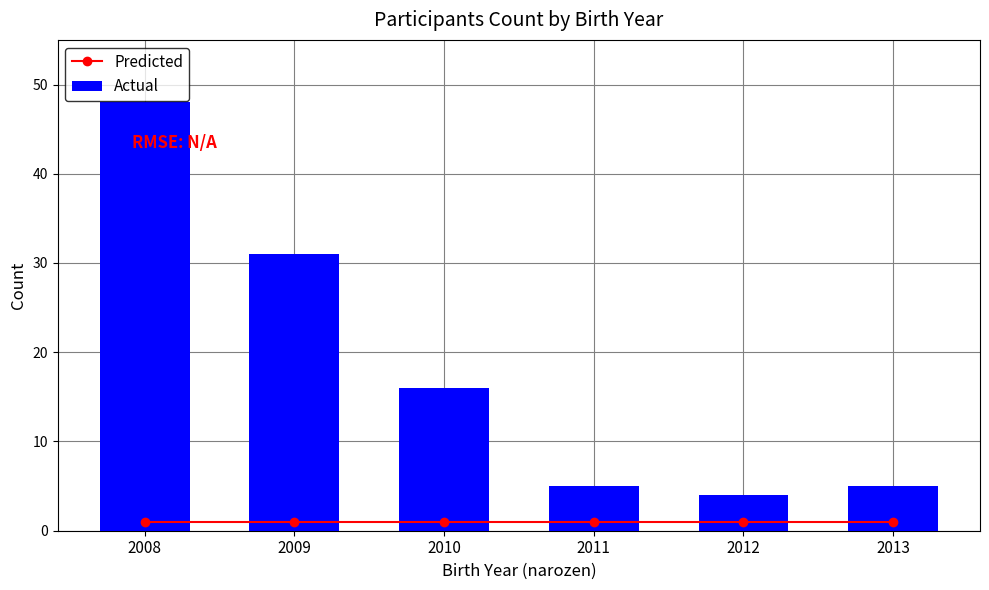

What is the difference between the second highest and second lowest values in the Actual series?

26